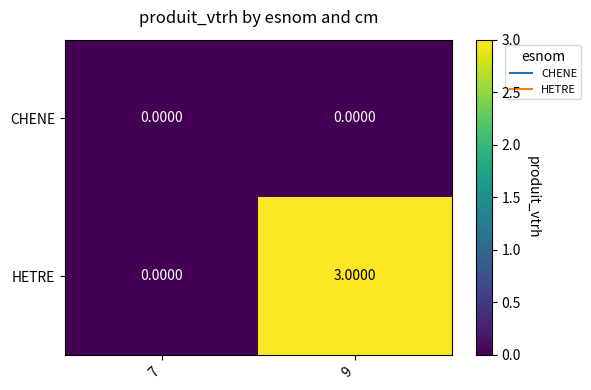

At which category is the sum across all series the highest?

9